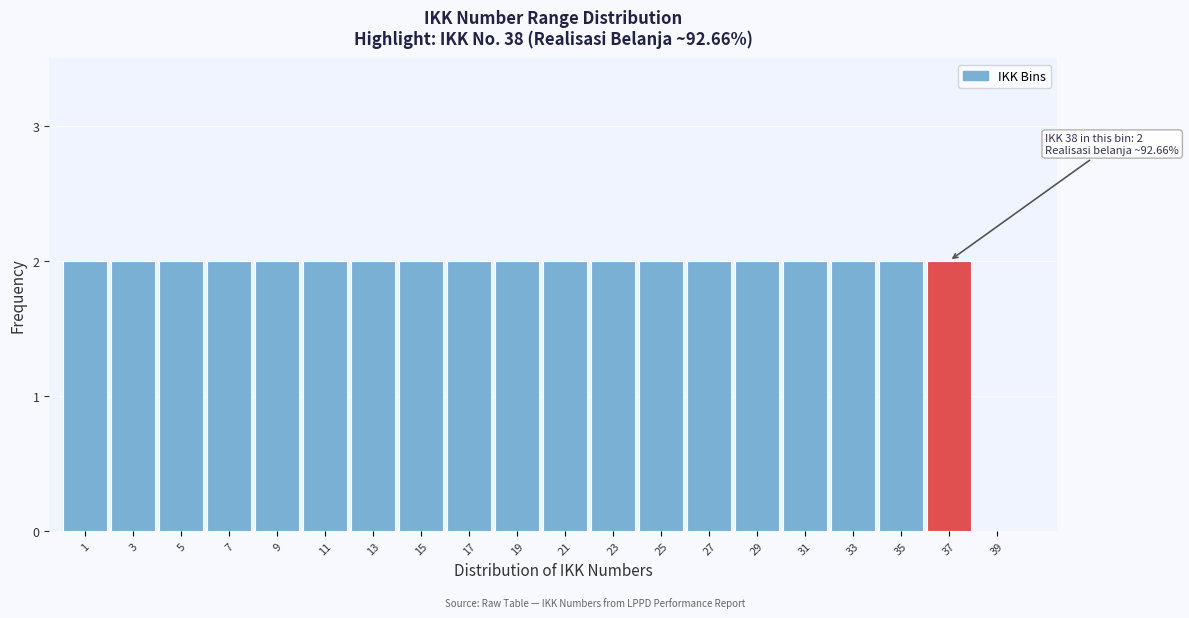

Reading left to right, transcribe all the data shown in this chart.

1=2	3=2	5=2	7=2	9=2	11=2	13=2	15=2	17=2	19=2	21=2	23=2	25=2	27=2	29=2	31=2	33=2	35=2	37=2	39=0